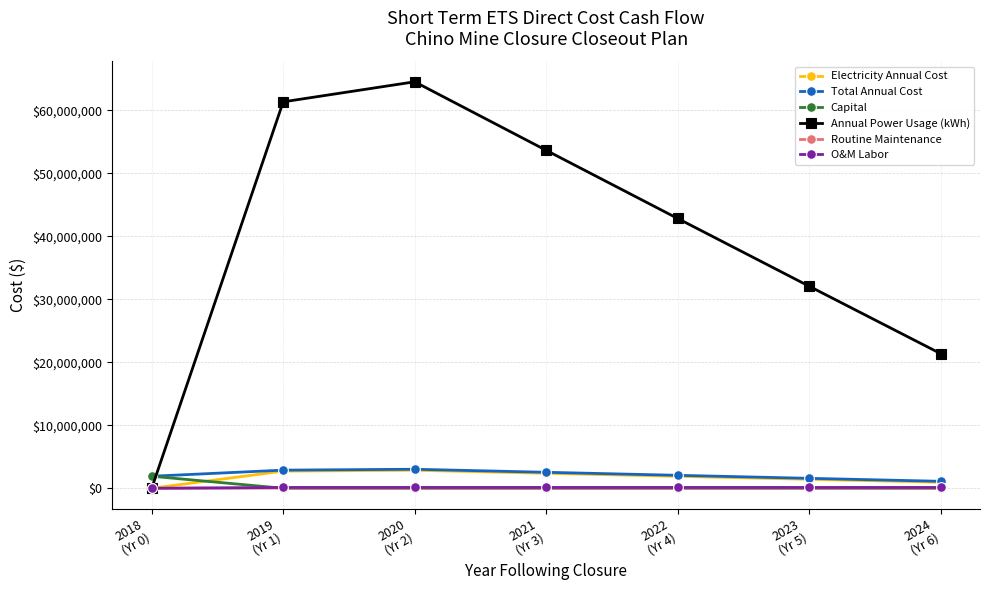

Read the Routine Maintenance value at 2019
(Yr 1).

28632.0